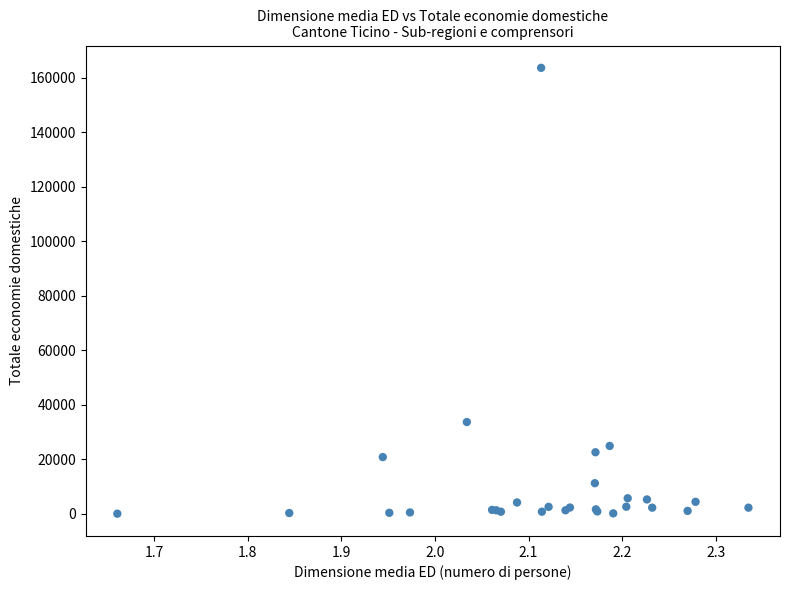

What Y value in the scatter plot is closest to 81891?

33730